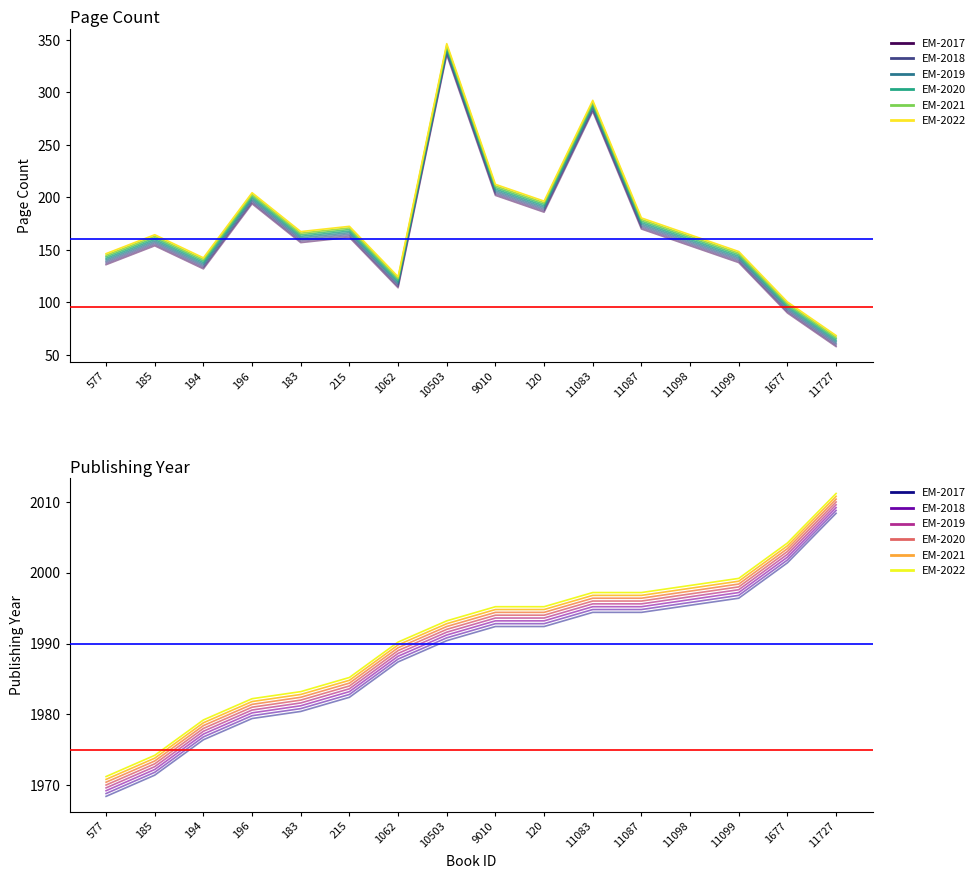

At which label does Series-2019 first exceed 1993?

9010